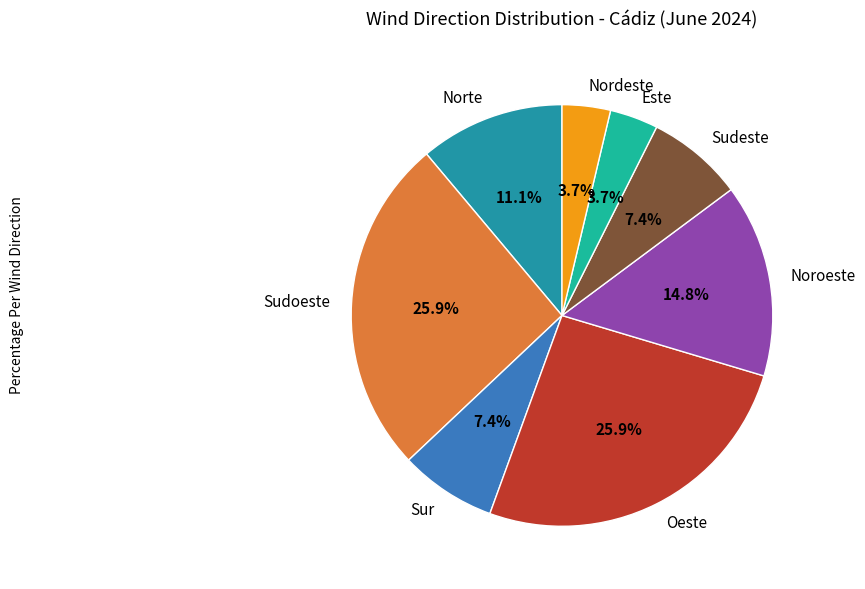

Between Nordeste and Sur, which is larger?

Sur